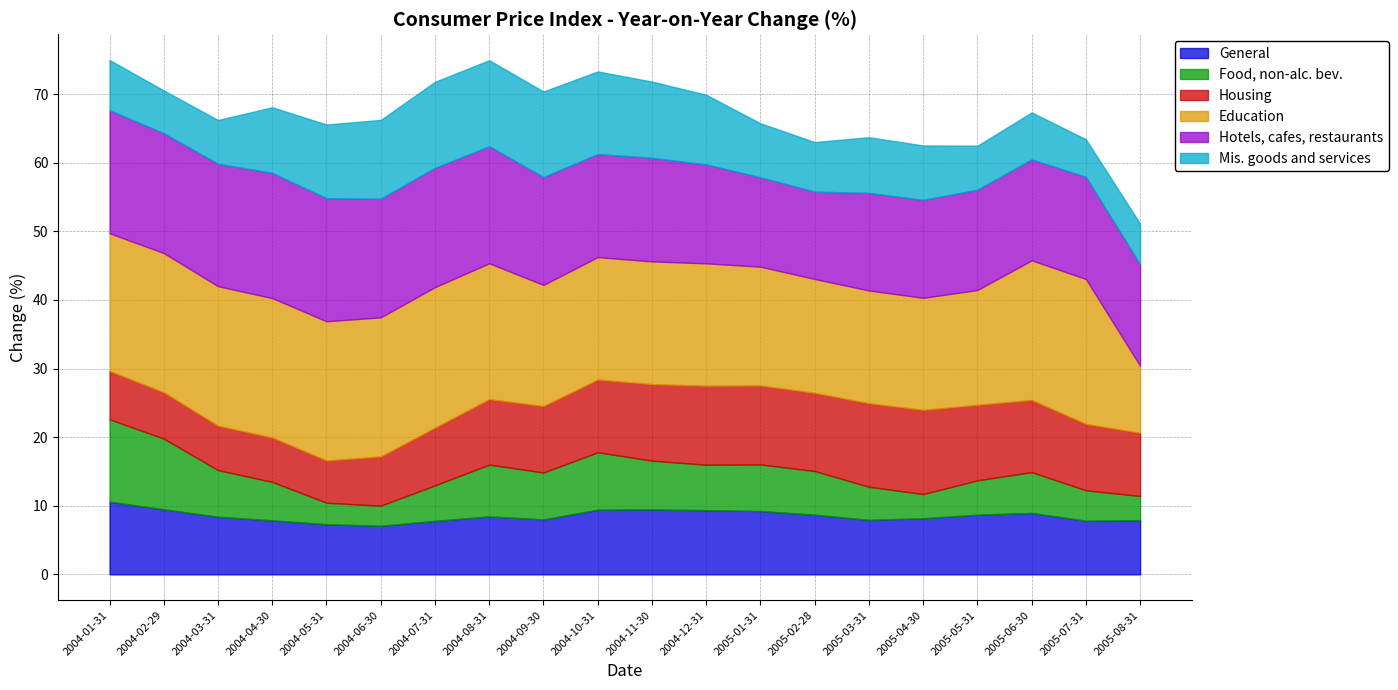

At which label does Hotels, cafes, restaurants reach its minimum?

2005-02-28